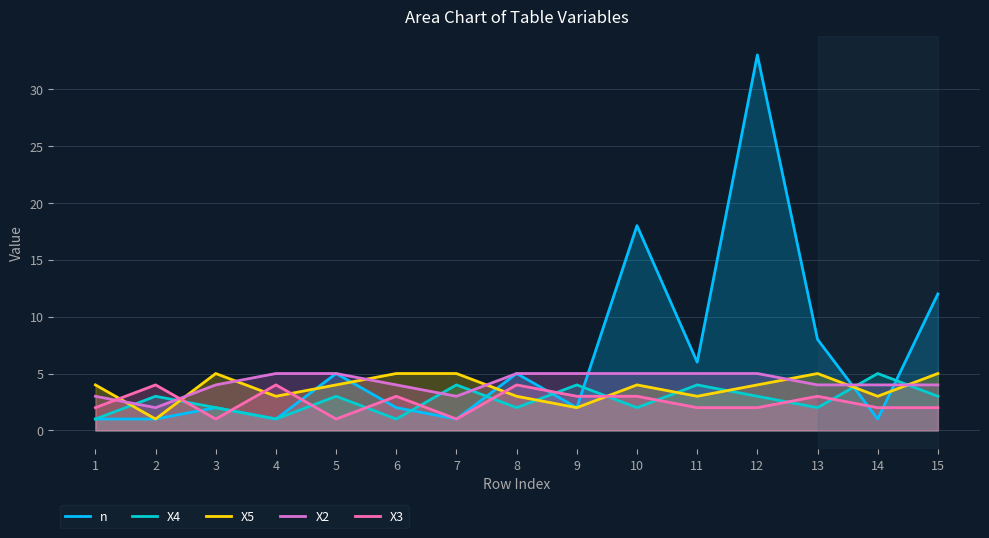

Reading left to right, transcribe all the data shown in this chart.

n: 1=1	2=1	3=2	4=1	5=5	6=2	7=1	8=5	9=2	10=18	11=6	12=33	13=8	14=1	15=12
X4: 1=1	2=3	3=2	4=1	5=3	6=1	7=4	8=2	9=4	10=2	11=4	12=3	13=2	14=5	15=3
X5: 1=4	2=1	3=5	4=3	5=4	6=5	7=5	8=3	9=2	10=4	11=3	12=4	13=5	14=3	15=5
X2: 1=3	2=2	3=4	4=5	5=5	6=4	7=3	8=5	9=5	10=5	11=5	12=5	13=4	14=4	15=4
X3: 1=2	2=4	3=1	4=4	5=1	6=3	7=1	8=4	9=3	10=3	11=2	12=2	13=3	14=2	15=2